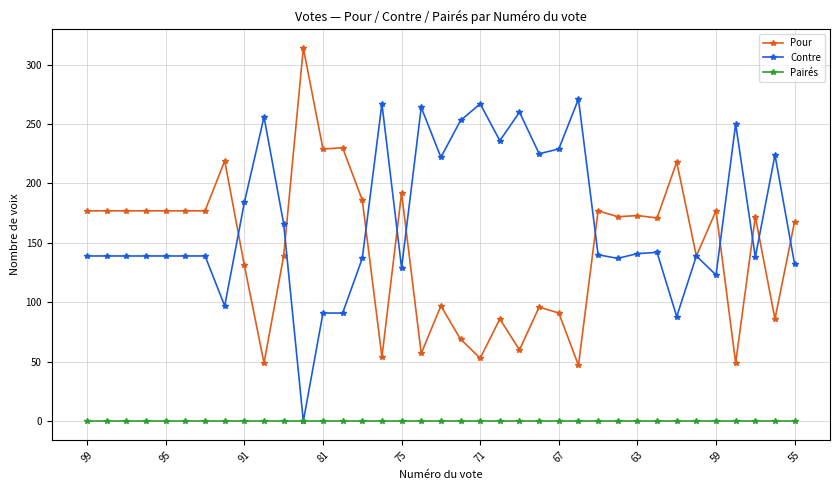

What is the maximum value shown in the chart?

314